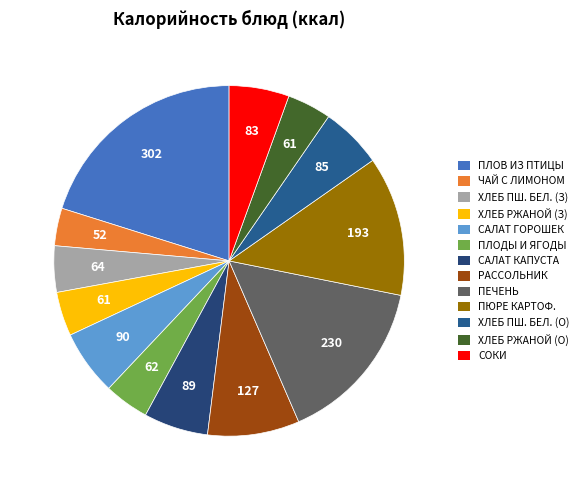

To the nearest percent, what is the average slice percentage?

8%